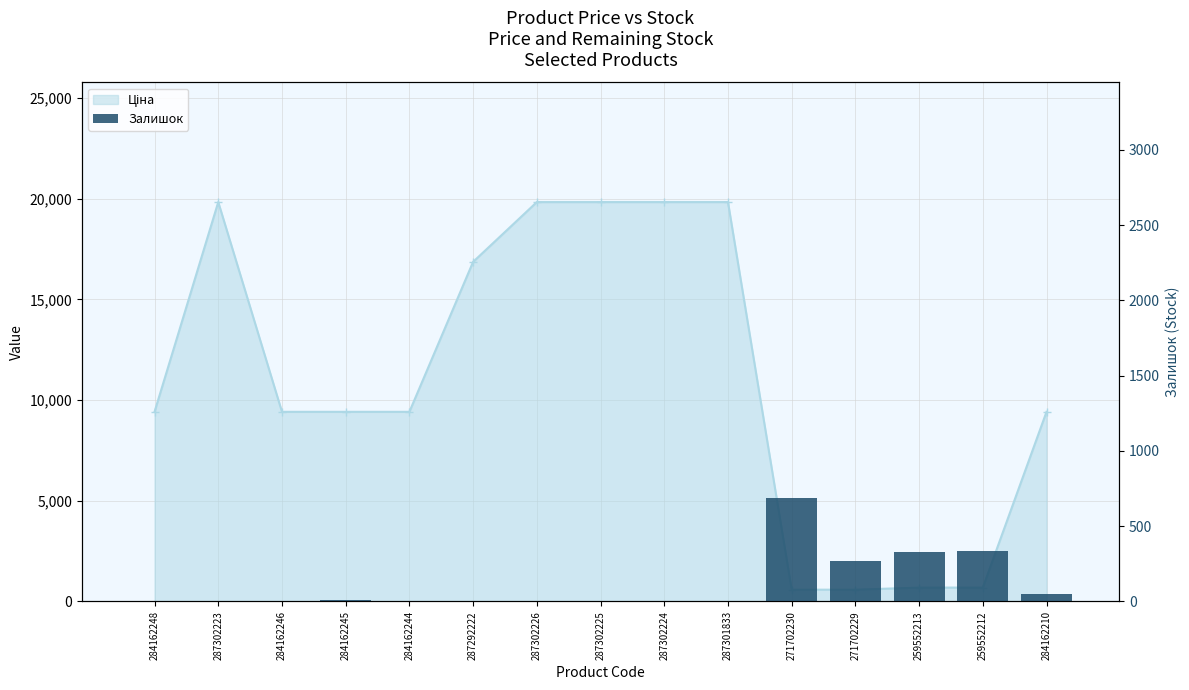

The chart shows a value of 75 at 284162210. True or false?

False